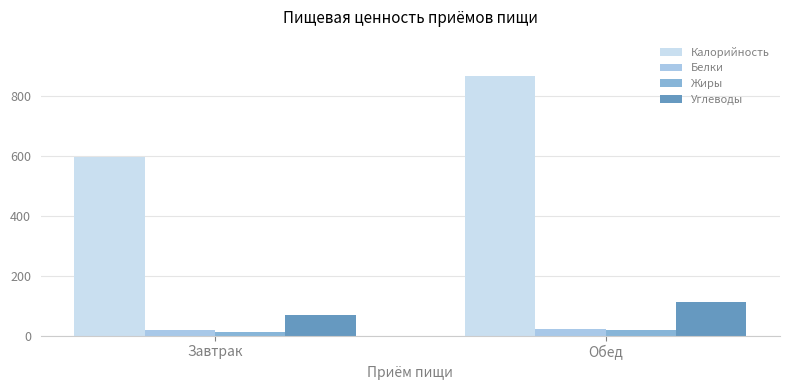

What is the difference between the maximum and minimum values in the Жиры series?

5.9